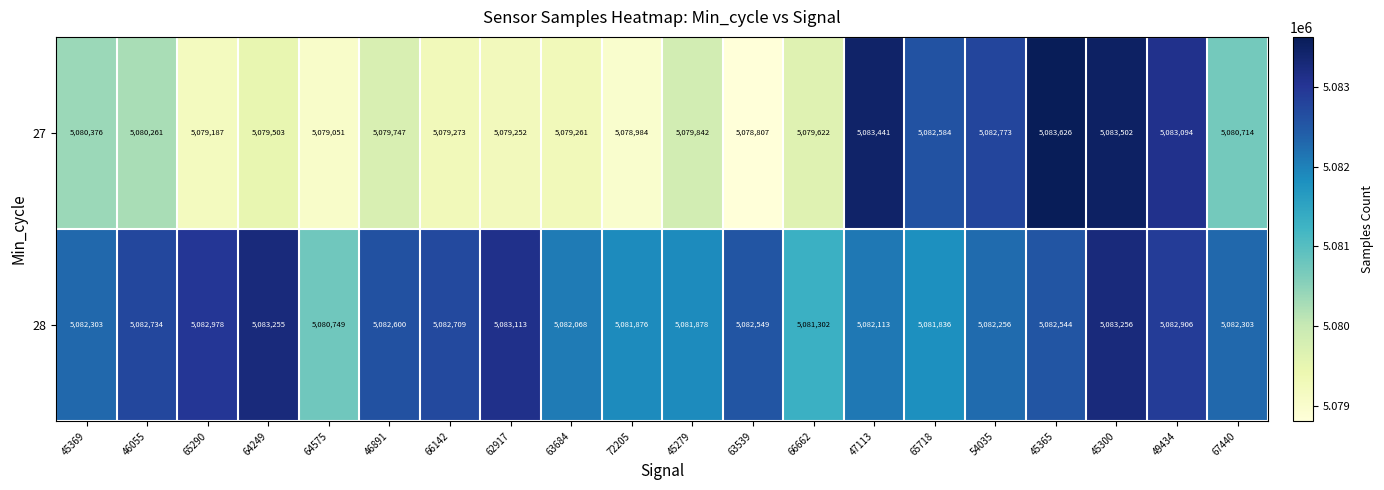

At which label is 28 closest to 5082002?

63684